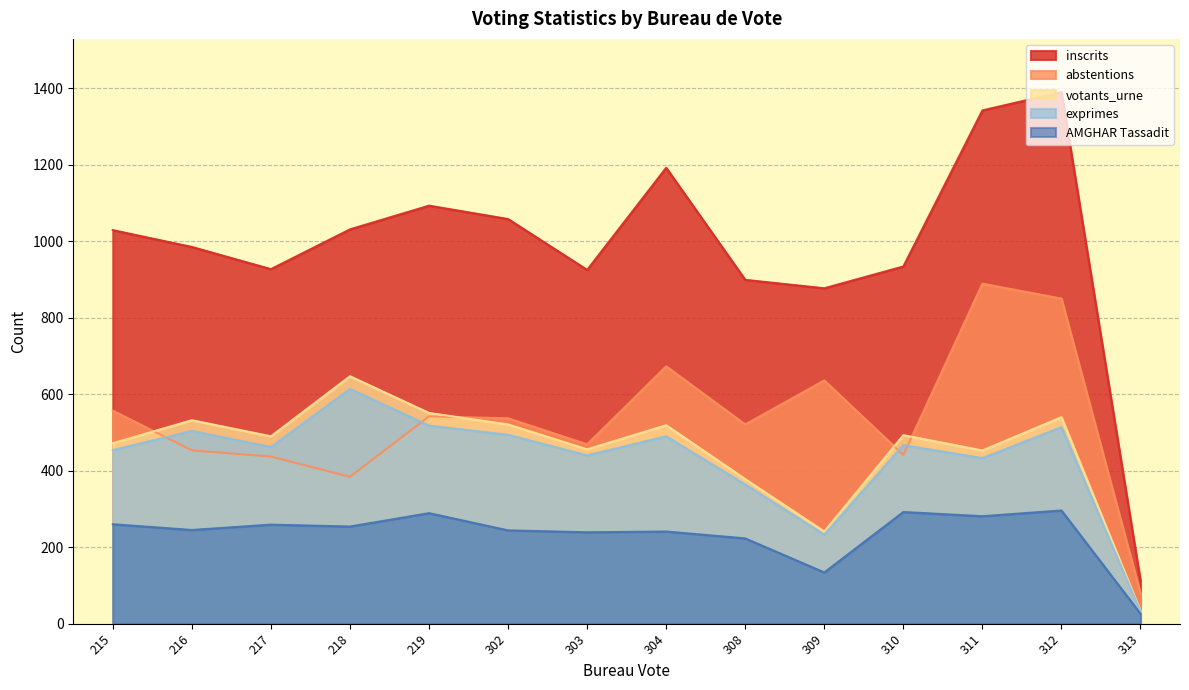

What is the value of the abstentions point at the 4th from the left?

384